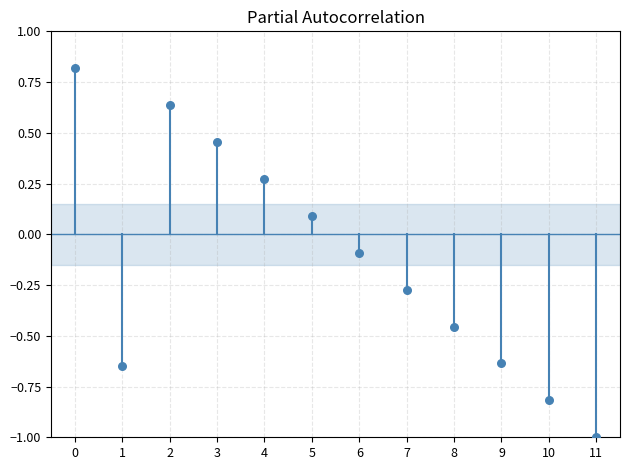

What is the range of Y values (max minus min)?

1.8